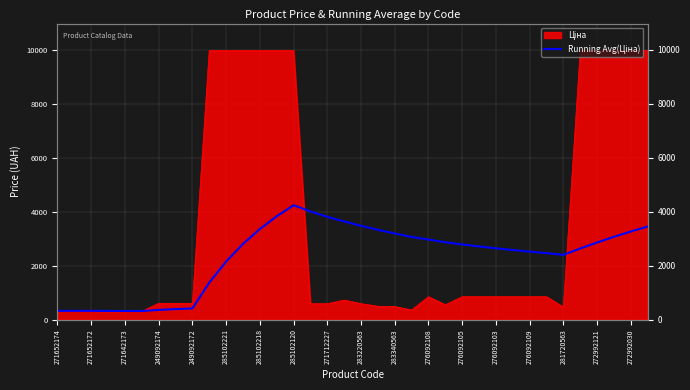

What is the smallest value displayed?

317.5